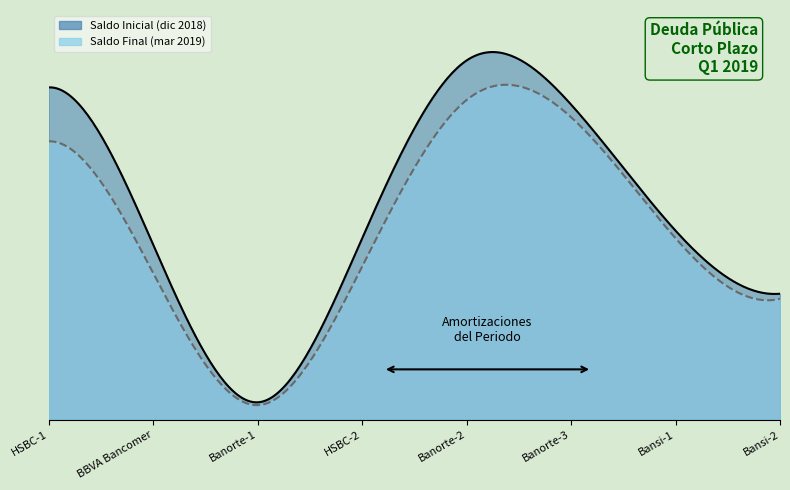

Which series has the largest total across all categories?

Saldo Inicial (dic 2018)